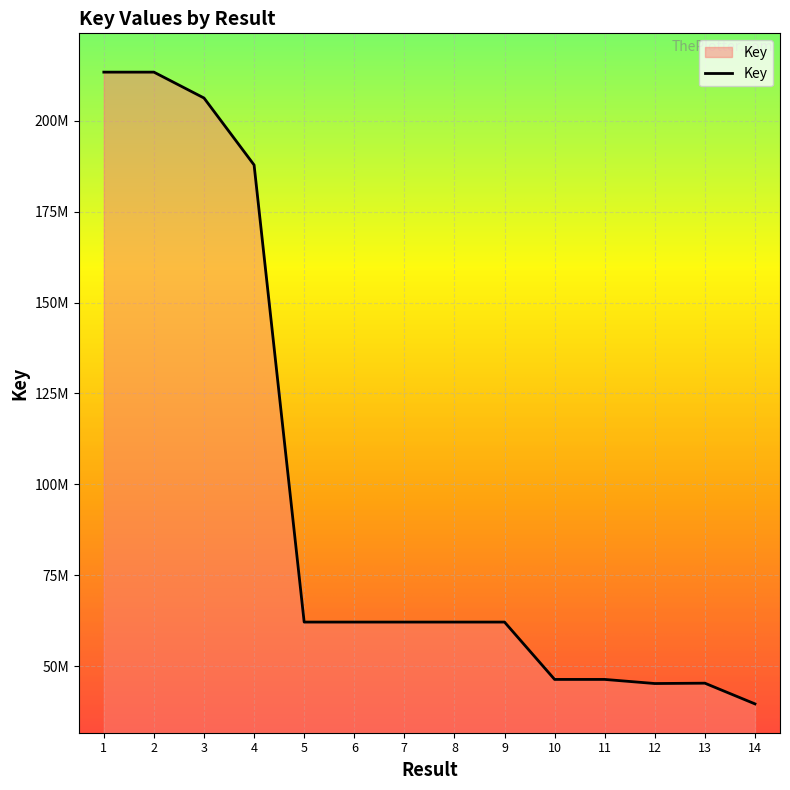

What is the average value?

96753914